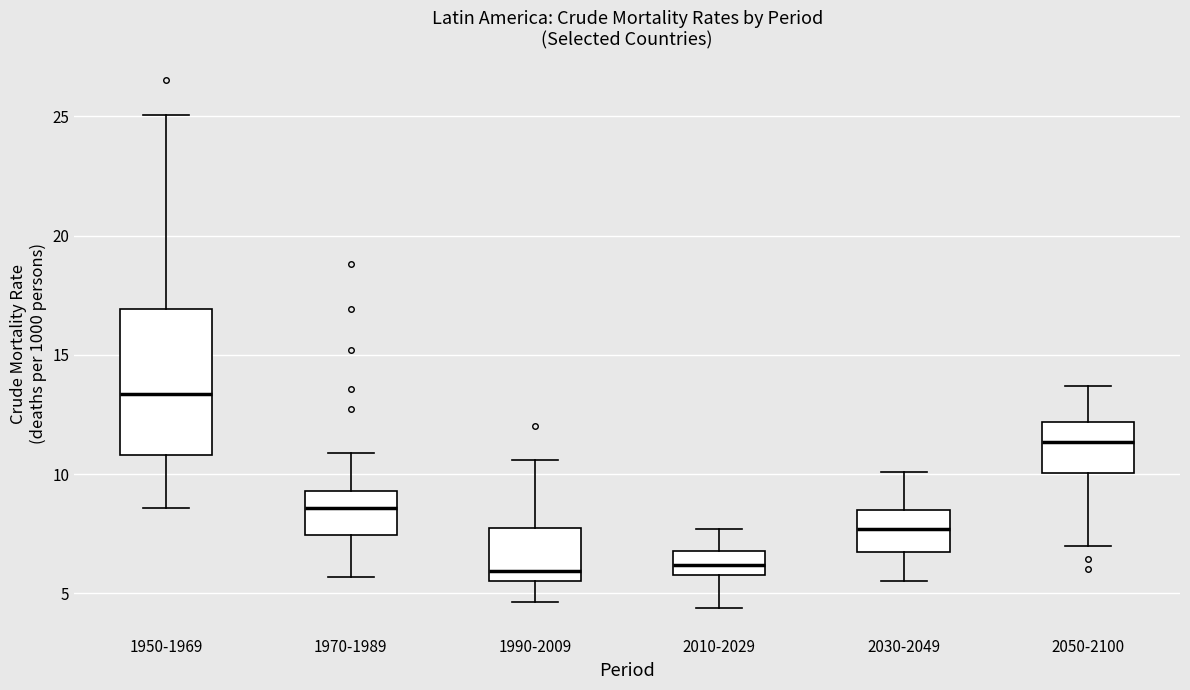

Where does the upper whisker of the box for 2030-2049 end on the y-axis? The values are not printed on the chart, so give them approximately, as read against the axis.

10.0